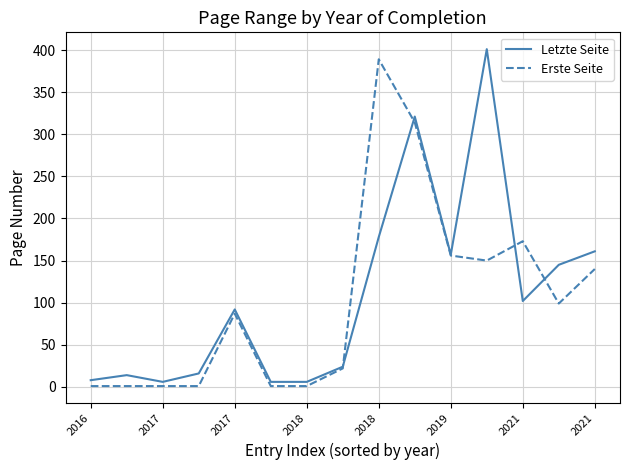

What is the lowest value of the Erste Seite series?

1